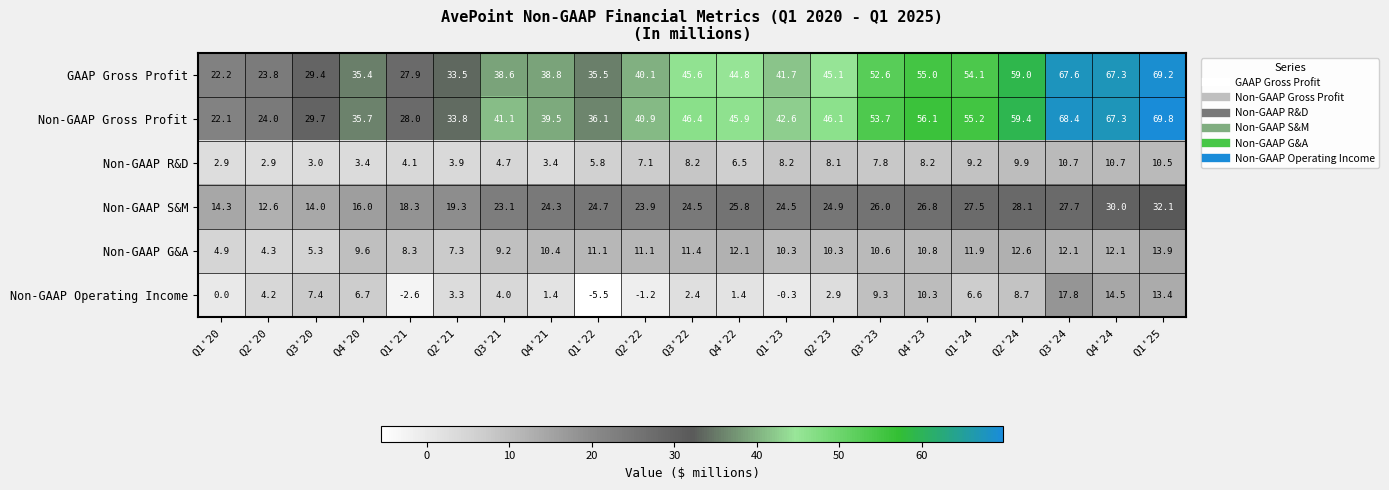

Read the Non-GAAP Operating Income value at Q3'24.

17.8